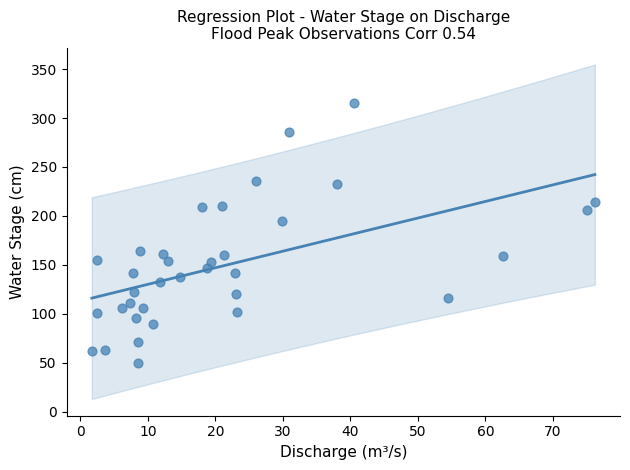

What Y value in the scatter plot is closest to 182?

195